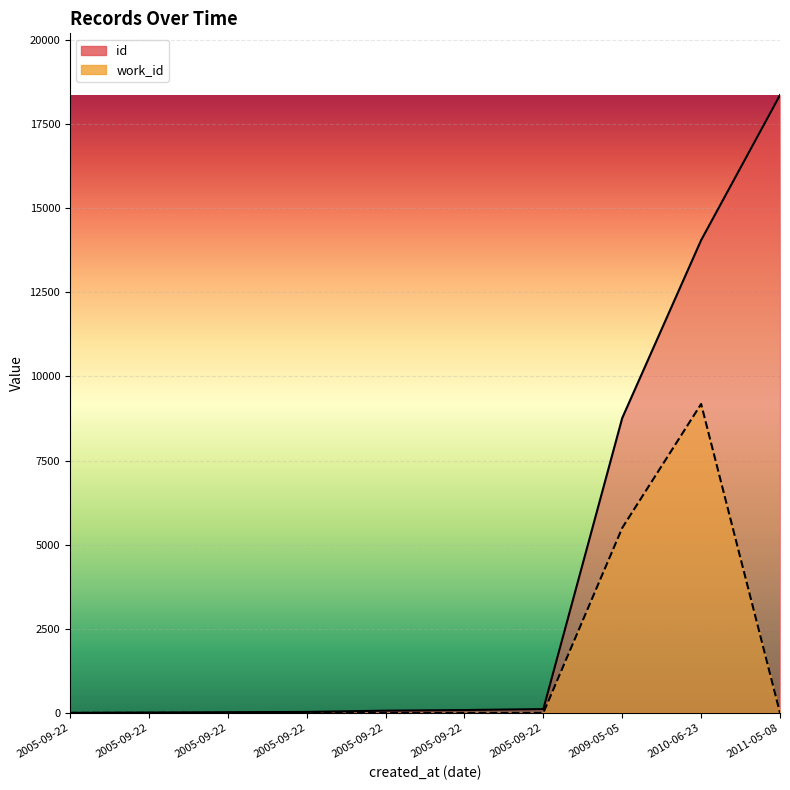

In work_id, how many points are higher than both neighbors (excluding endpoints)?

1